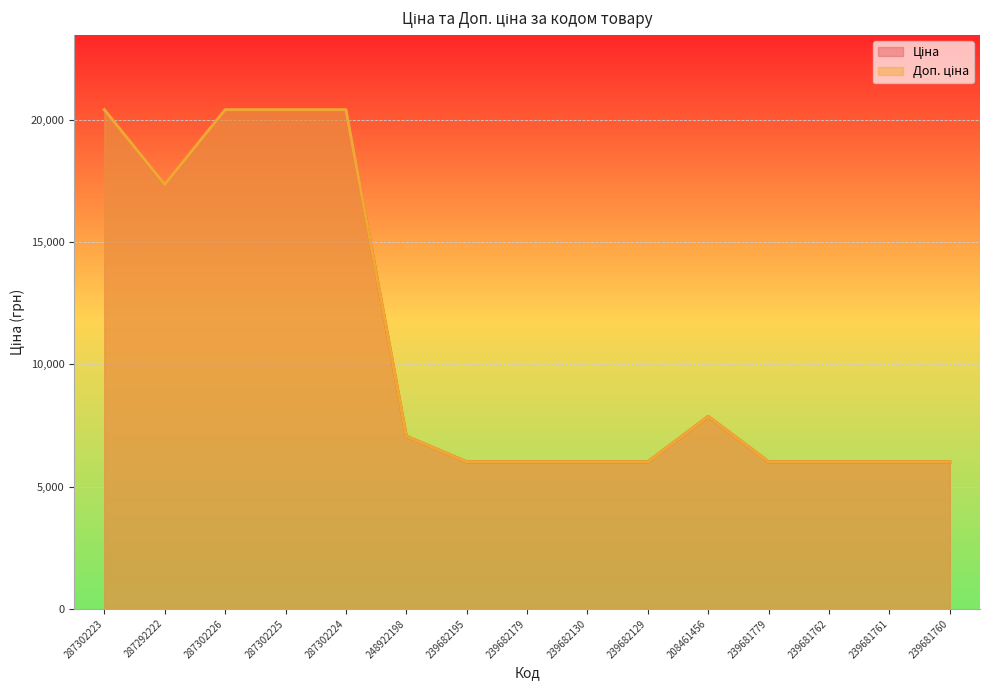

What is the difference between the maximum and second lowest values in the Доп. ціна series?

14399.7